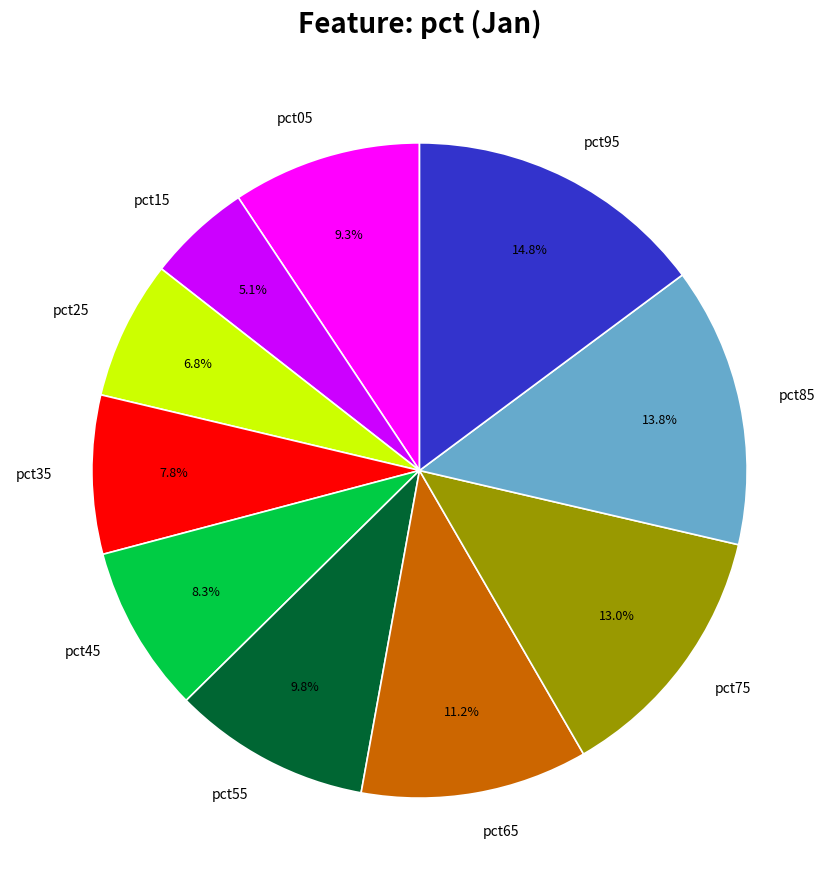

Between pct35 and pct55, which is larger?

pct55